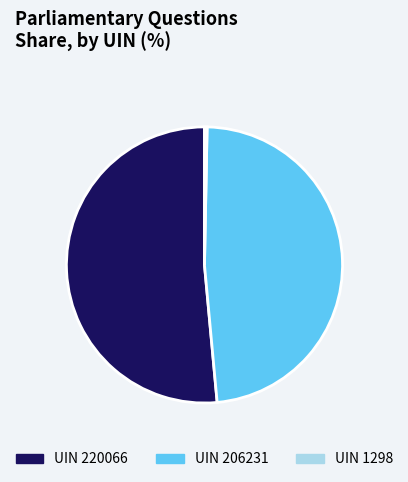

Between UIN 1298 and UIN 206231, which is larger?

UIN 206231